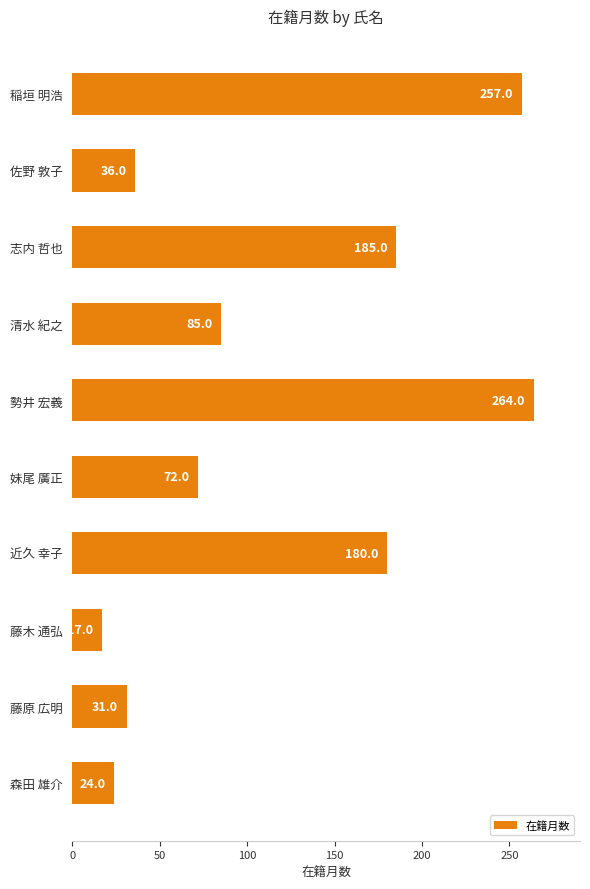

What is the sum of all values?

1151